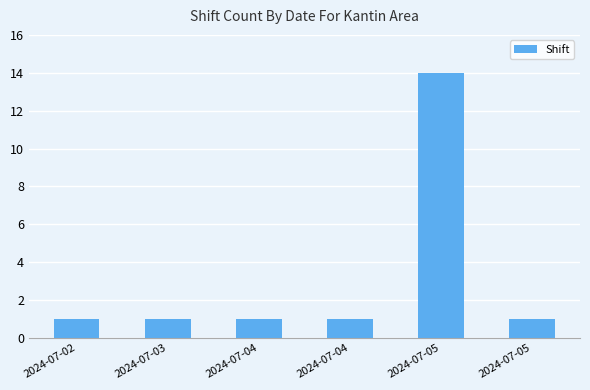

How many categories are shown in the chart?

6